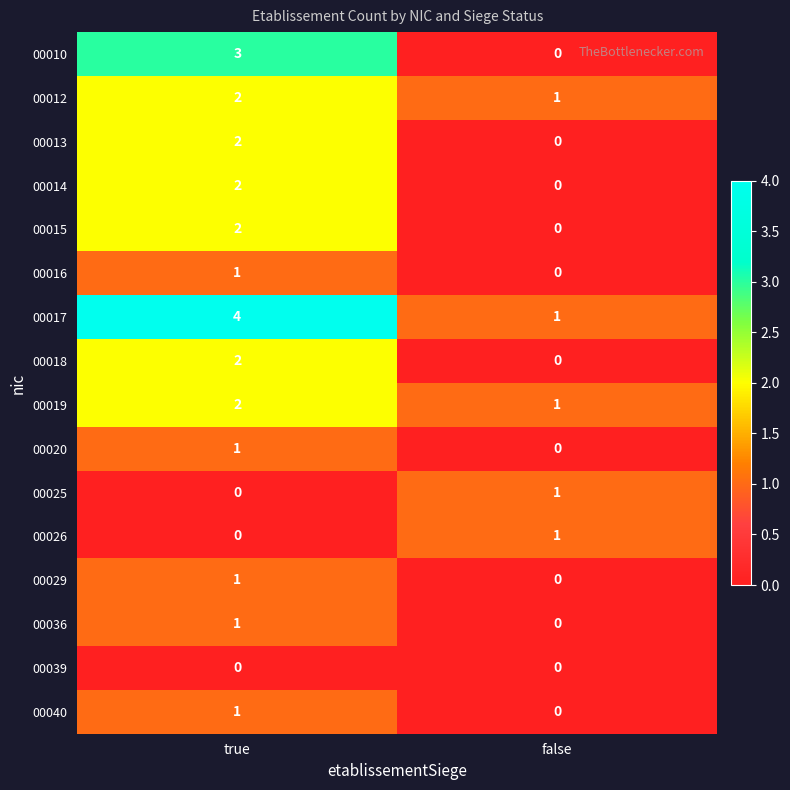

How many categories are shown in the chart?

2